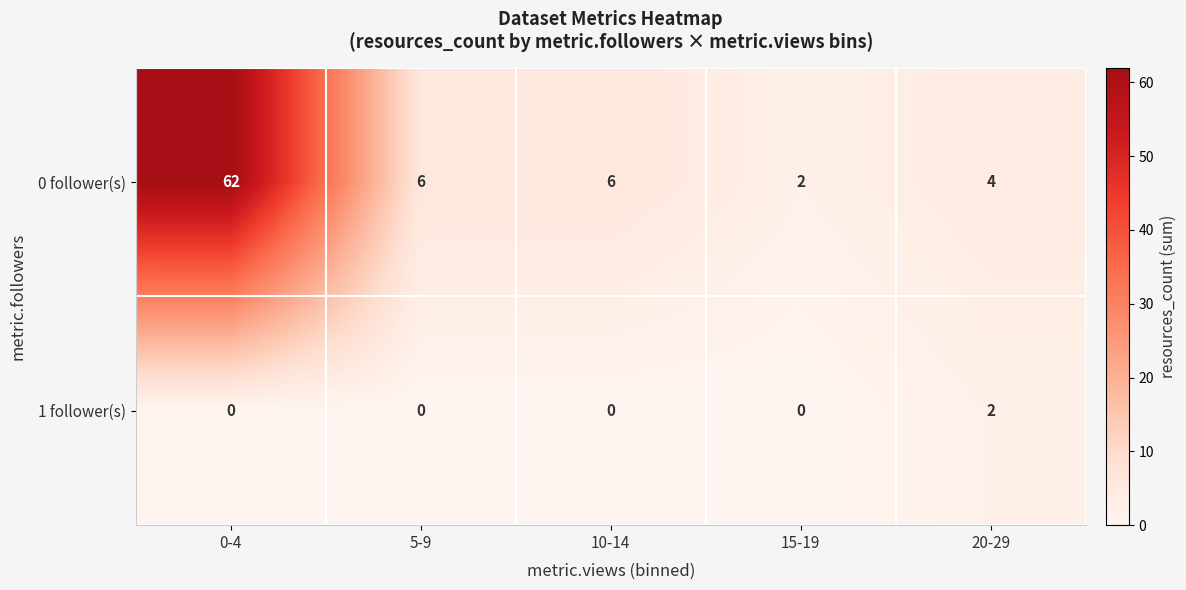

Count the 1 follower(s) values in the range 0 to 1.

4